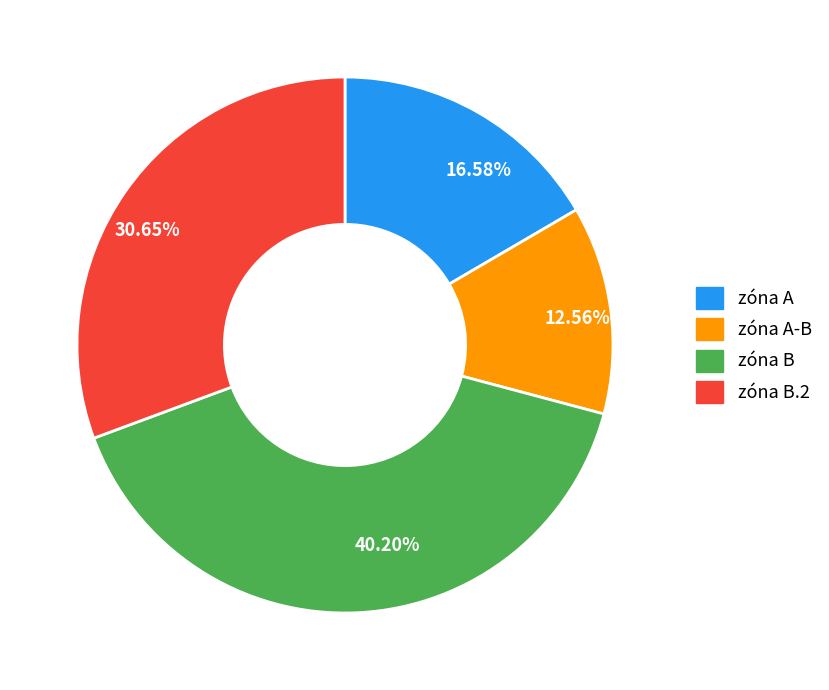

What is the smallest slice in the pie chart?

zóna A-B